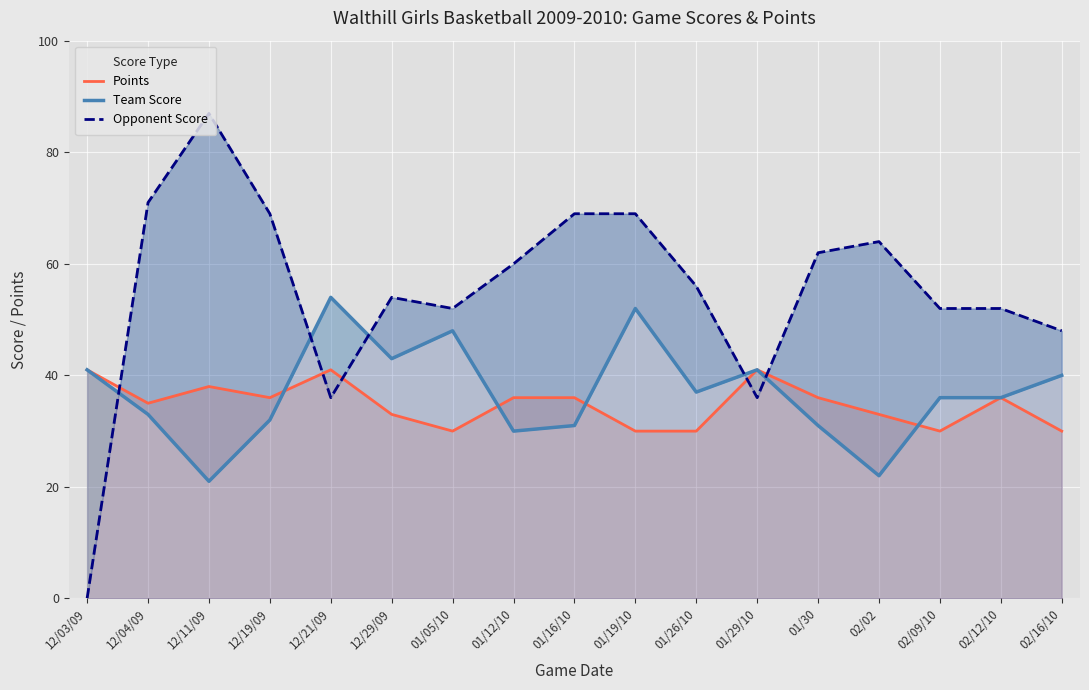

What position from the right is 01/26/10?

7